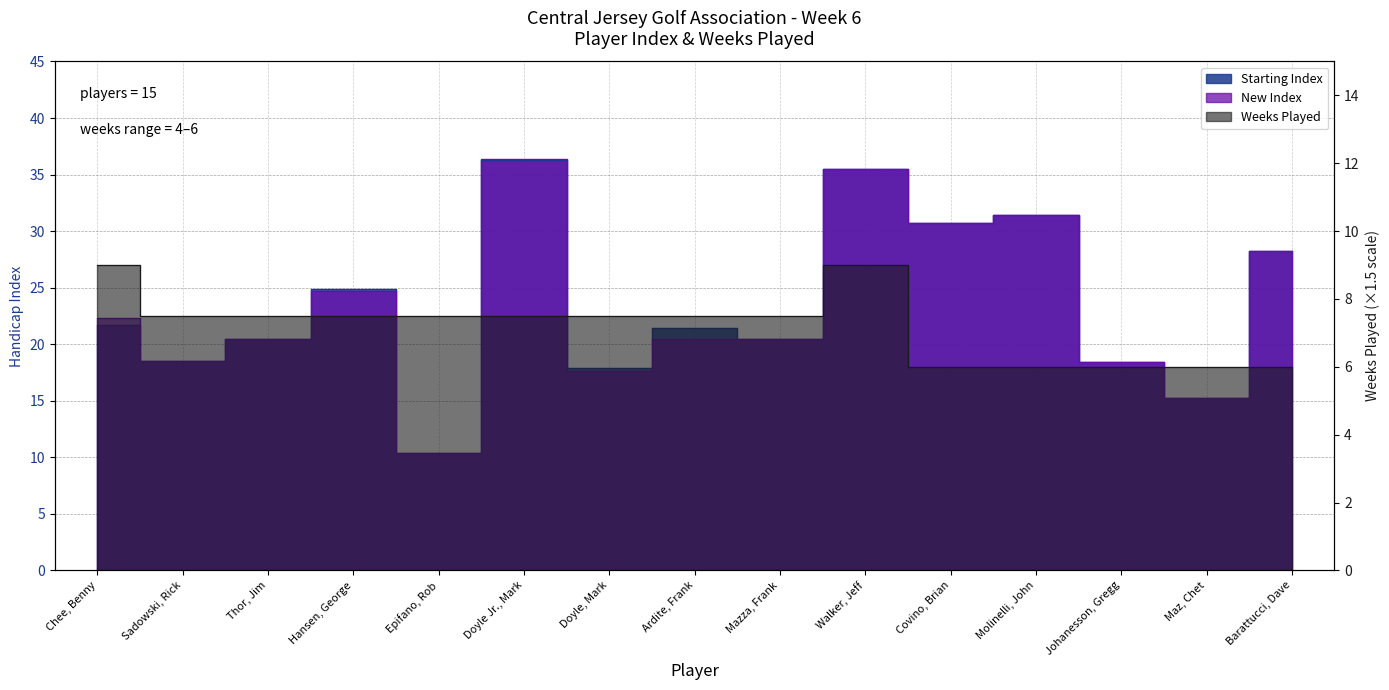

Count the number of data series in this chart.

3